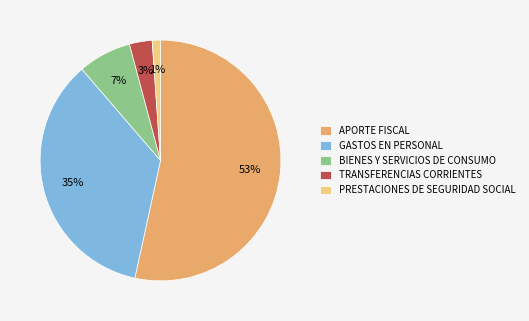

The APORTE FISCAL slice represents 53% of the pie. True or false?

True